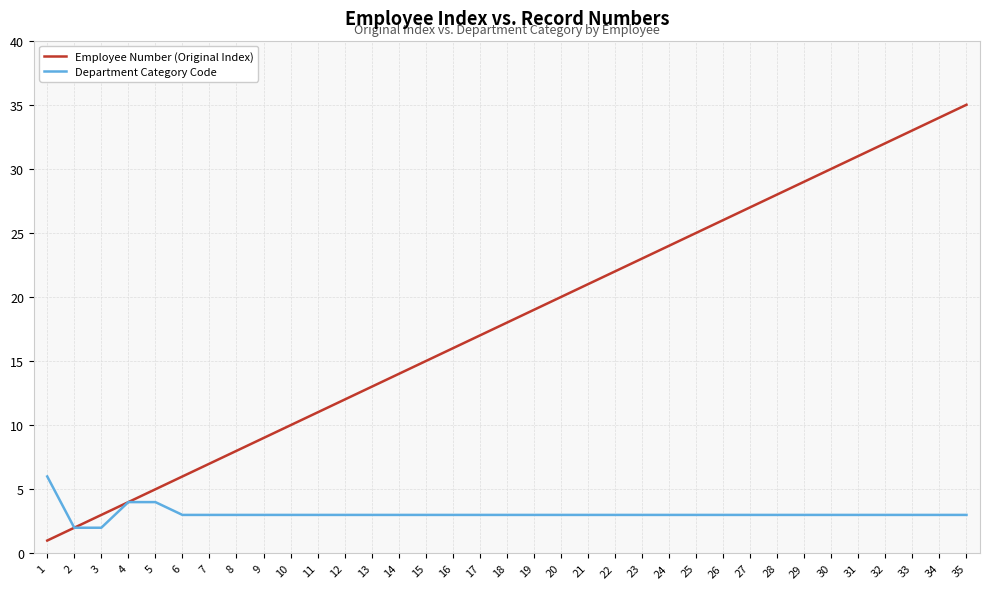

True or false: Employee Number (Original Index) has more than 1 points higher than both neighbors.

False